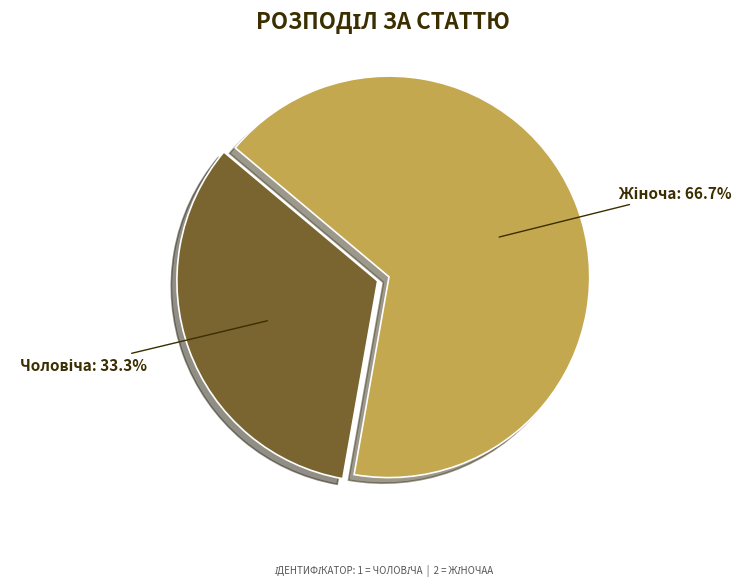

Does any single category account for the majority?

Yes